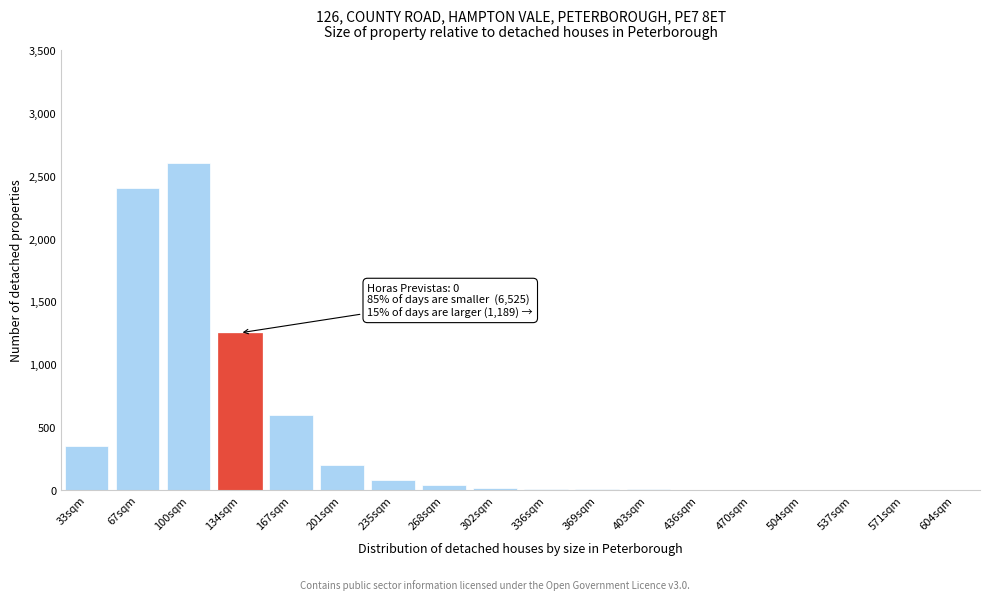

Which label corresponds to the largest value in the chart?

100sqm